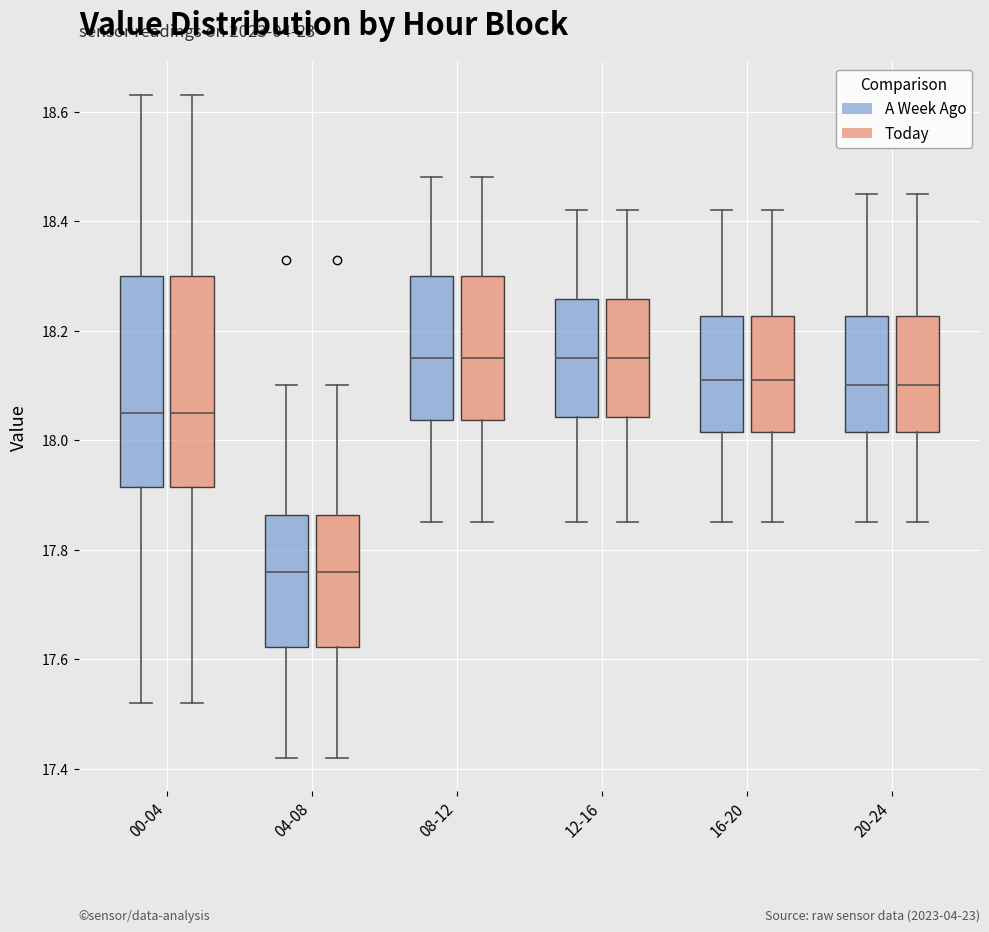

Reading left to right, read every box against the y-axis: the position of its median line, the range the box covers, and the ends of its whiskers. The values are not printed on the chart, so give them approximately, as read against the axis.

00-04 (A Week Ago): median 18.06, box 17.92 to 18.30, whiskers 17.52 to 18.64
00-04 (Today): median 18.06, box 17.92 to 18.30, whiskers 17.52 to 18.64
04-08 (A Week Ago): median 17.76, box 17.62 to 17.86, whiskers 17.42 to 18.10
04-08 (Today): median 17.76, box 17.62 to 17.86, whiskers 17.42 to 18.10
08-12 (A Week Ago): median 18.16, box 18.04 to 18.30, whiskers 17.86 to 18.48
08-12 (Today): median 18.16, box 18.04 to 18.30, whiskers 17.86 to 18.48
12-16 (A Week Ago): median 18.16, box 18.04 to 18.26, whiskers 17.86 to 18.42
12-16 (Today): median 18.16, box 18.04 to 18.26, whiskers 17.86 to 18.42
16-20 (A Week Ago): median 18.12, box 18.02 to 18.22, whiskers 17.86 to 18.42
16-20 (Today): median 18.12, box 18.02 to 18.22, whiskers 17.86 to 18.42
20-24 (A Week Ago): median 18.10, box 18.02 to 18.22, whiskers 17.86 to 18.46
20-24 (Today): median 18.10, box 18.02 to 18.22, whiskers 17.86 to 18.46